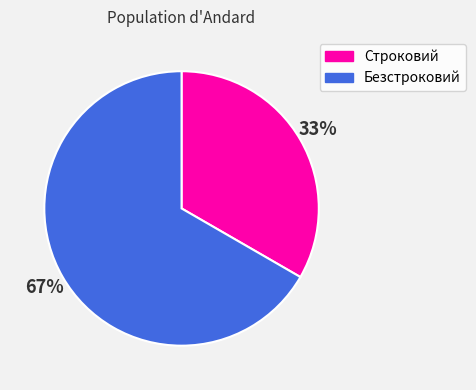

Rank the categories by value from lowest to highest.

Строковий, Безстроковий